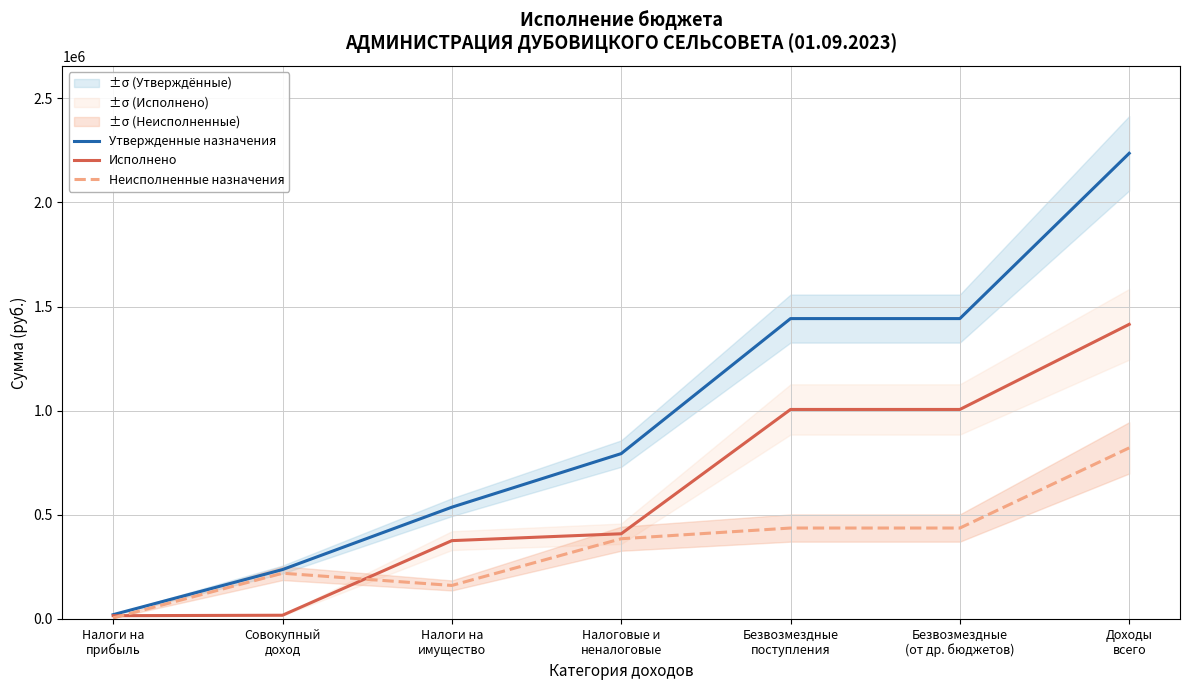

Is it true that Утвержденные назначения equals 1442122.0 at Безвозмездные
(от др. бюджетов)?

True